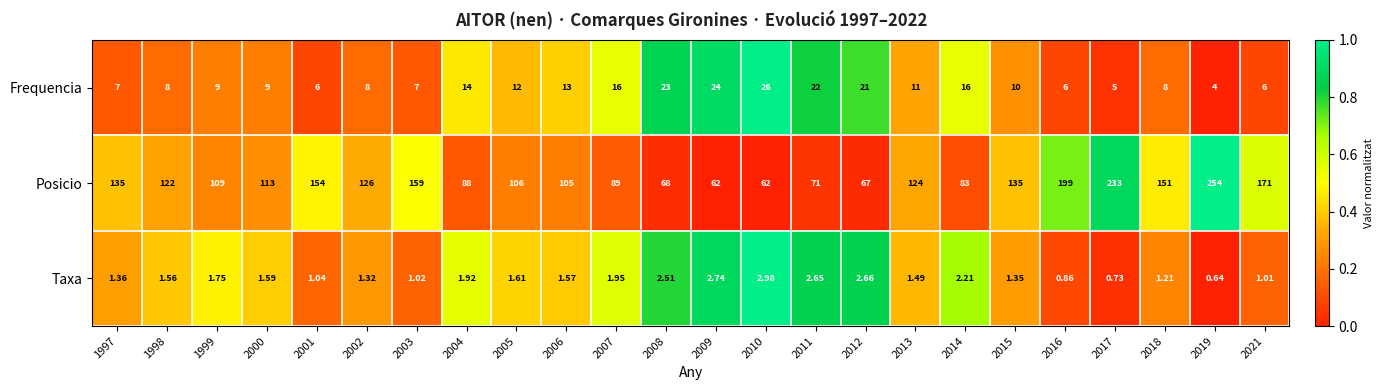

How many values in the Frequencia series are below 10?

12